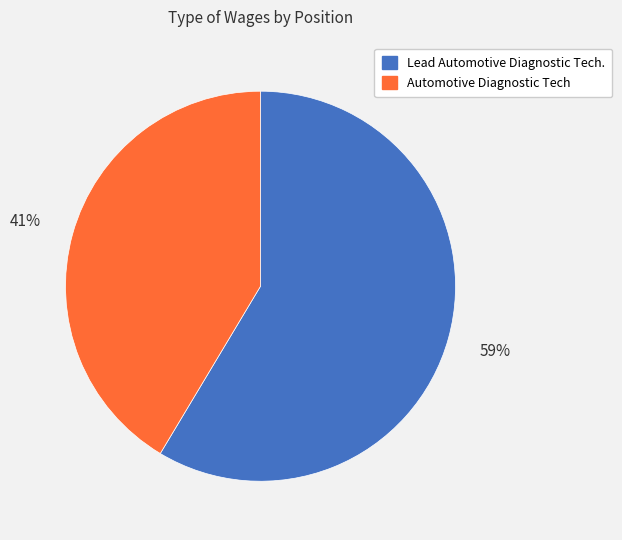

What is the majority slice?

Lead Automotive Diagnostic Tech.